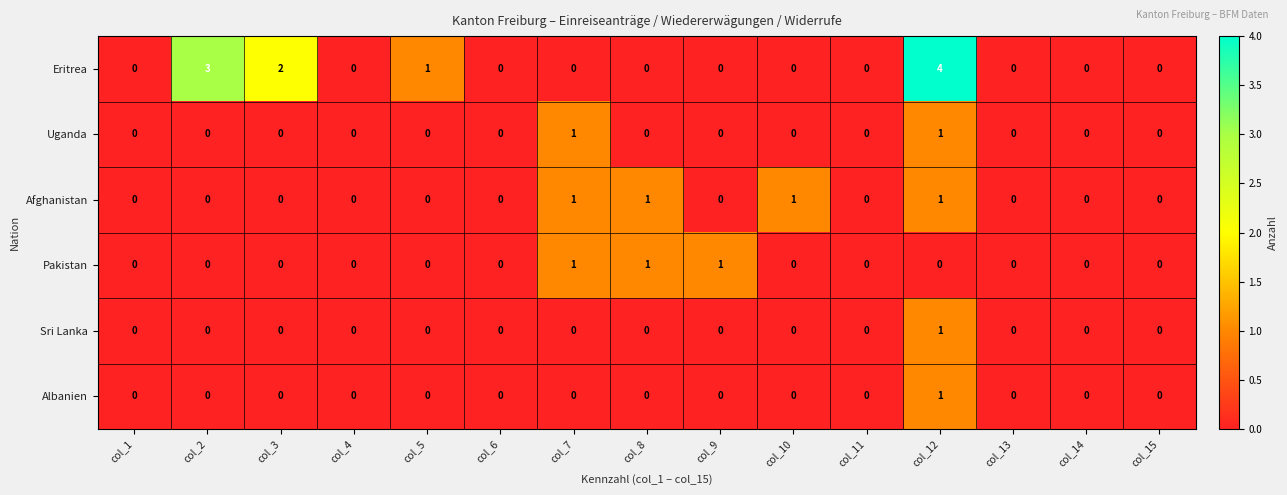

Count the Eritrea values in the range 0 to 1.

12